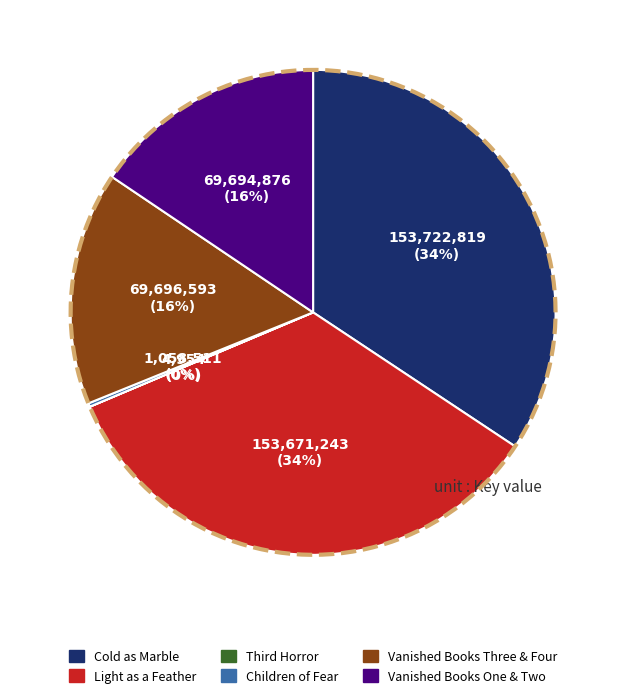

How many segments does this pie chart have?

6